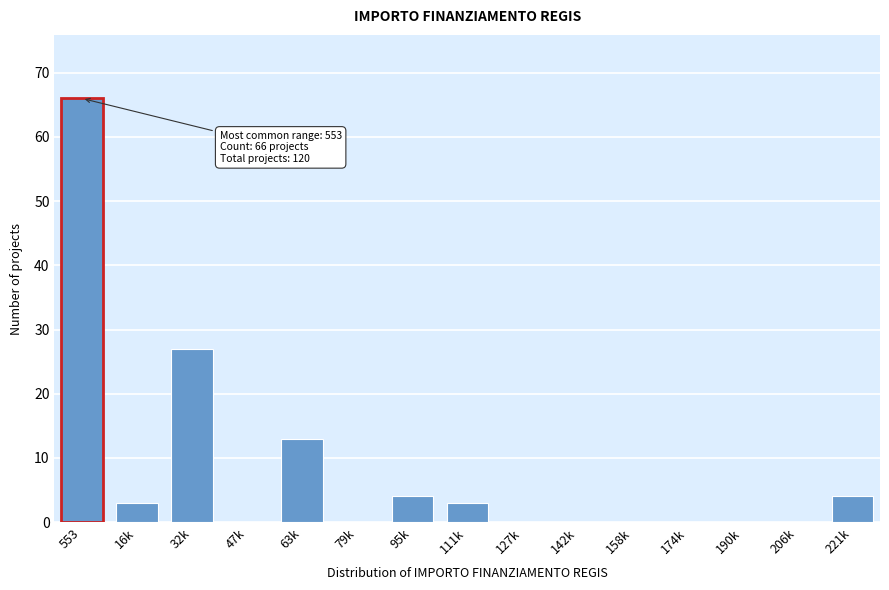

Reading right to left, list all the values displayed in this chart.

221k=4	206k=0	190k=0	174k=0	158k=0	142k=0	127k=0	111k=3	95k=4	79k=0	63k=13	47k=0	32k=27	16k=3	553=66